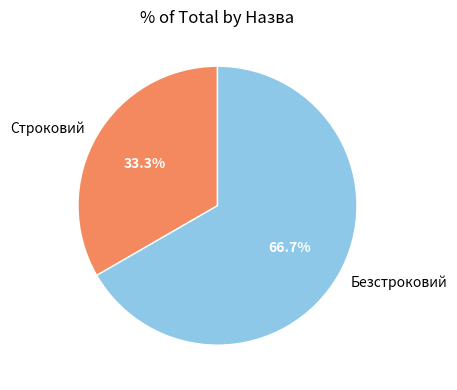

How many slices are in this pie chart?

2